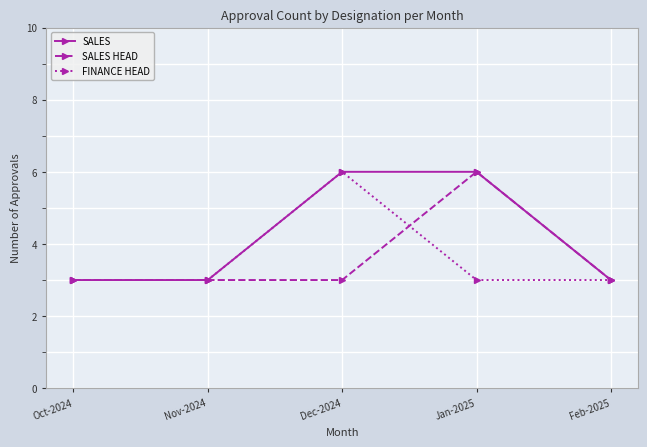

What is the lowest value of the SALES series?

3